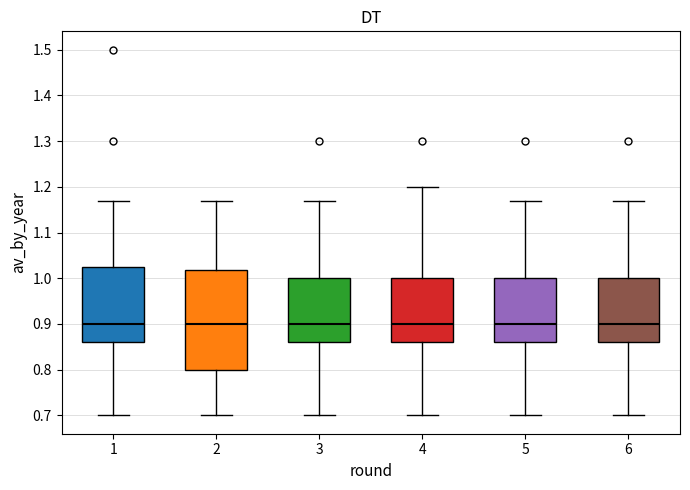

Reading left to right, transcribe this box plot: for each box, give where its median line is, the range the box spans, and where its two whiskers end, as read against the y-axis. The values are not printed on the chart, so give them approximately, as read against the axis.

1: median 0.90, box 0.86 to 1.03, whiskers 0.70 to 1.17
2: median 0.90, box 0.80 to 1.02, whiskers 0.70 to 1.17
3: median 0.90, box 0.86 to 1.00, whiskers 0.70 to 1.17
4: median 0.90, box 0.86 to 1.00, whiskers 0.70 to 1.20
5: median 0.90, box 0.86 to 1.00, whiskers 0.70 to 1.17
6: median 0.90, box 0.86 to 1.00, whiskers 0.70 to 1.17